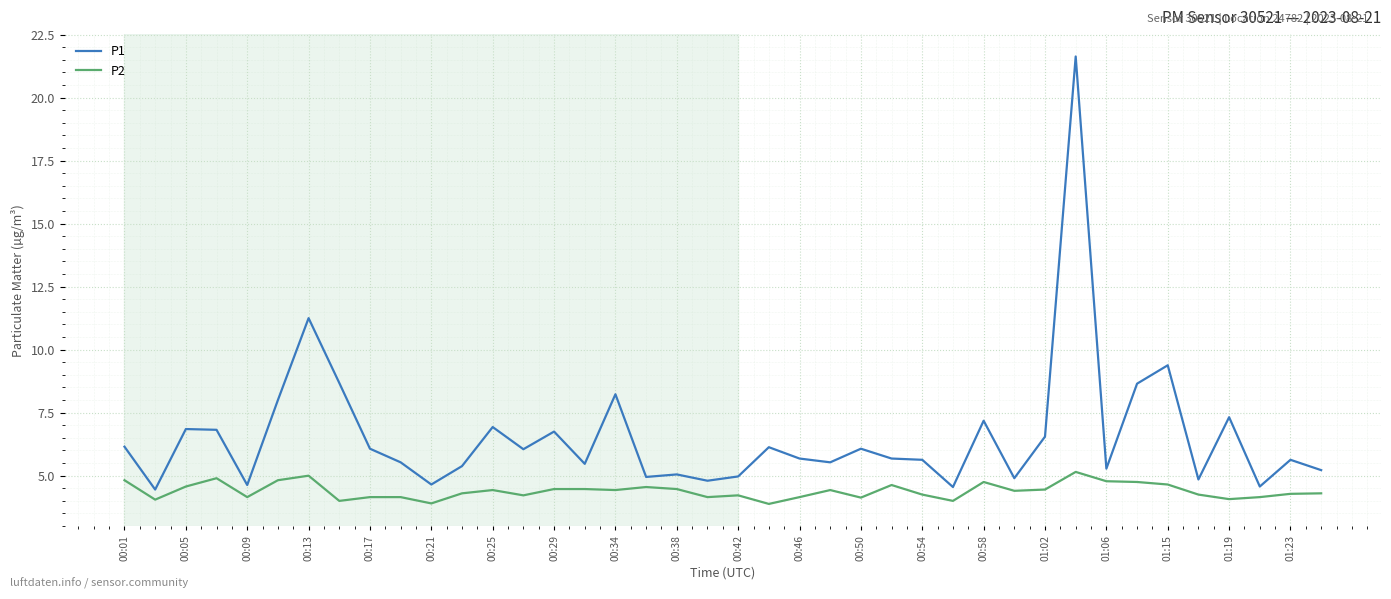

What is the difference between the maximum and minimum values in the P1 series?

17.2